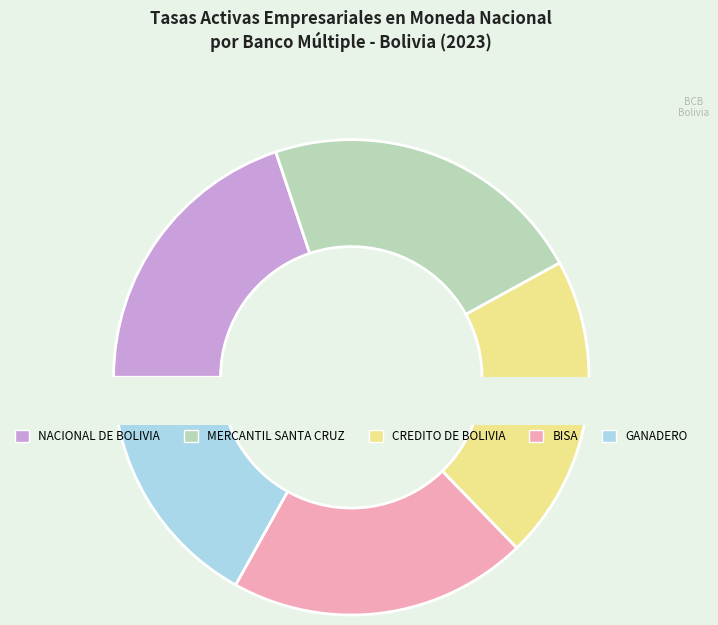

Rank the categories by value from lowest to highest.

GANADERO, NACIONAL DE BOLIVIA, BISA, CREDITO DE BOLIVIA, MERCANTIL SANTA CRUZ